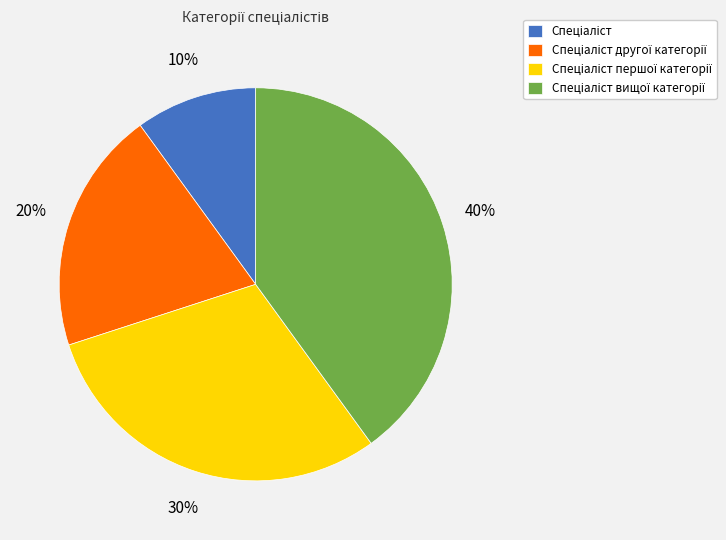

How many slices are in this pie chart?

4